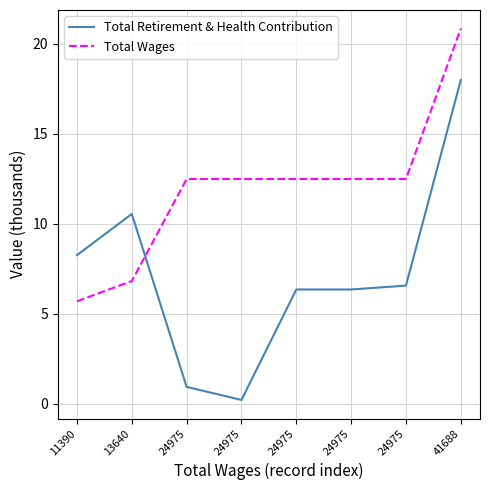

The Total Wages series shows 12.5 at 24975. True or false?

True